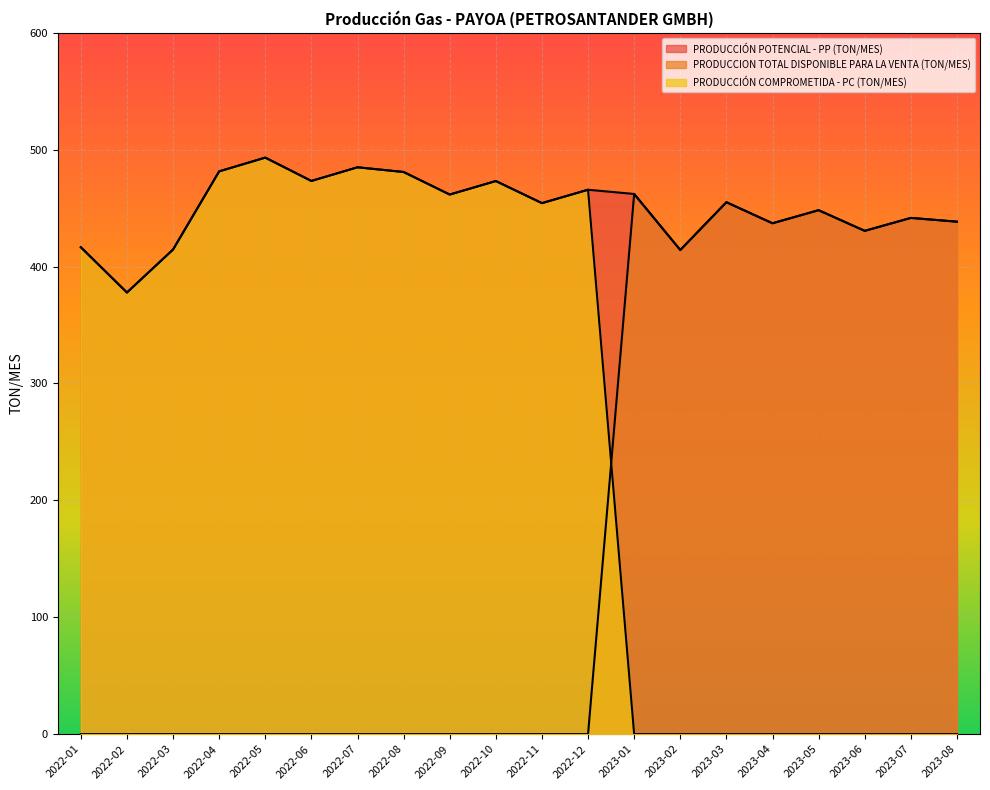

Where is PRODUCCION TOTAL DISPONIBLE PARA LA VENTA (TON/MES) nearest to the value 231?

2023-02